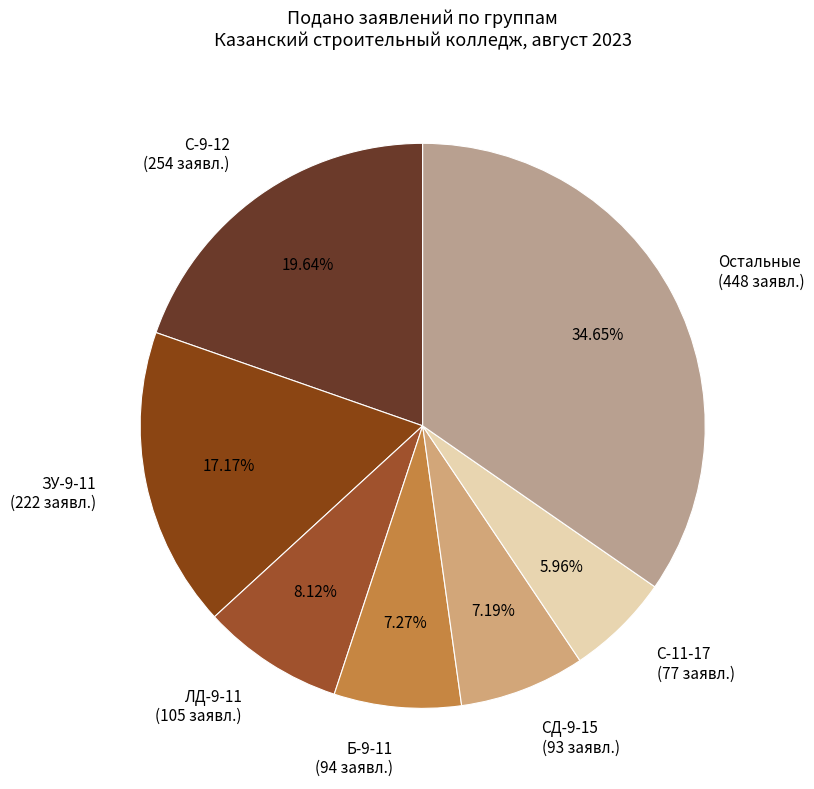

Do СД-9-15 (93 заявл.) and ЛД-9-11 (105 заявл.) together represent more than half of the pie?

No